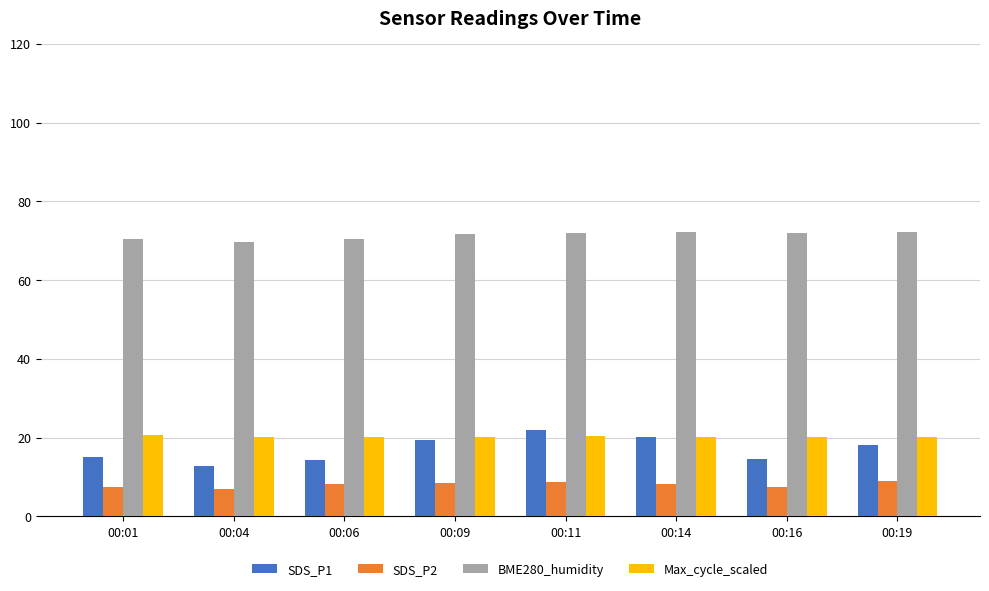

What is the value of the Max_cycle_scaled bar at the 3rd from the left?

20.2